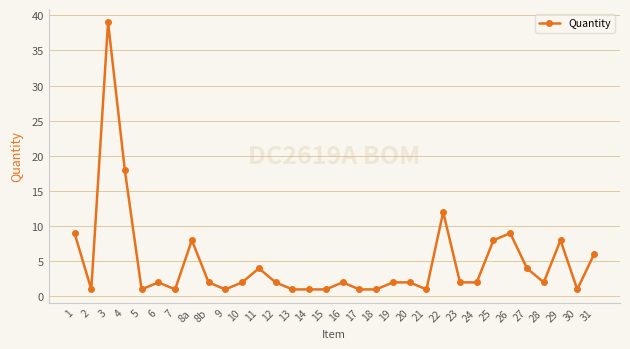

Reading left to right, list all the values displayed in this chart.

9	1	39	18	1	2	1	8	2	1	2	4	2	1	1	1	2	1	1	2	2	1	12	2	2	8	9	4	2	8	1	6